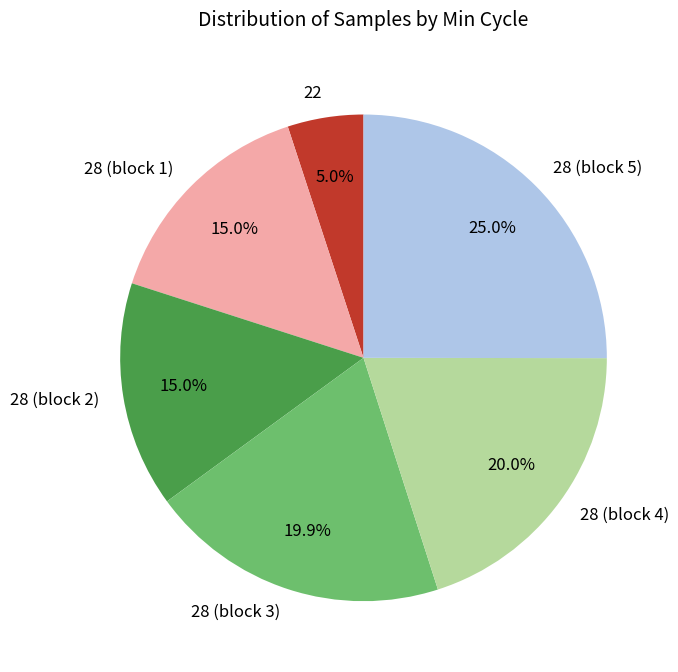

To the nearest percent, what is the average slice percentage?

17%